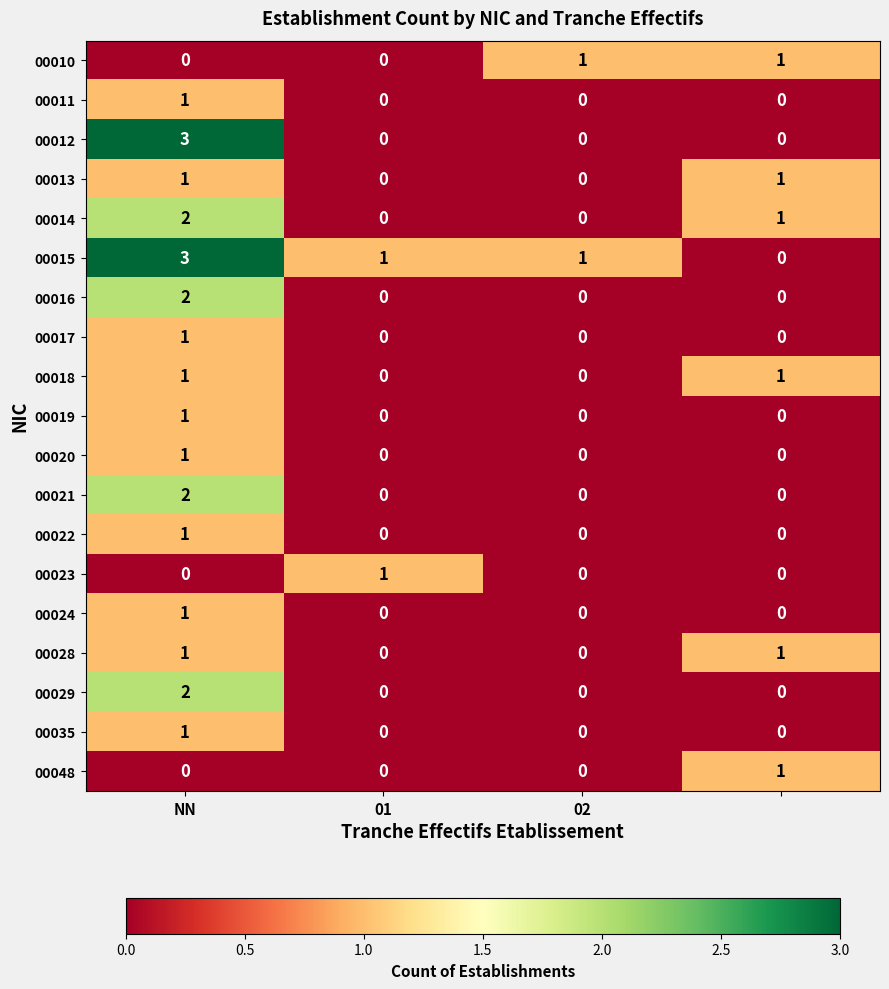

What is the maximum value for 00015?

3